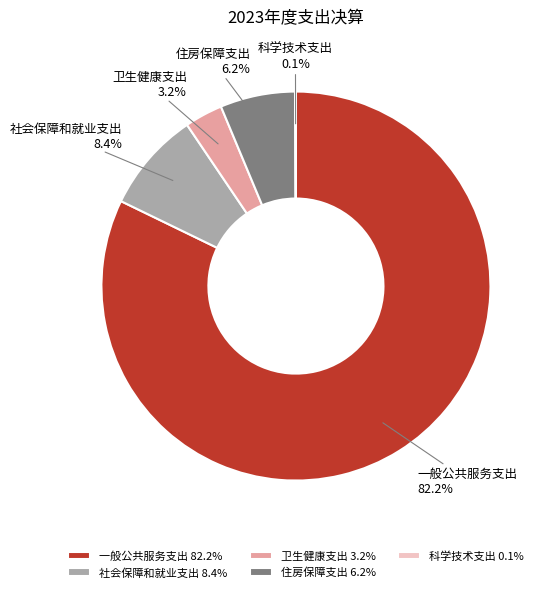

What is the largest slice in the pie chart?

一般公共服务支出